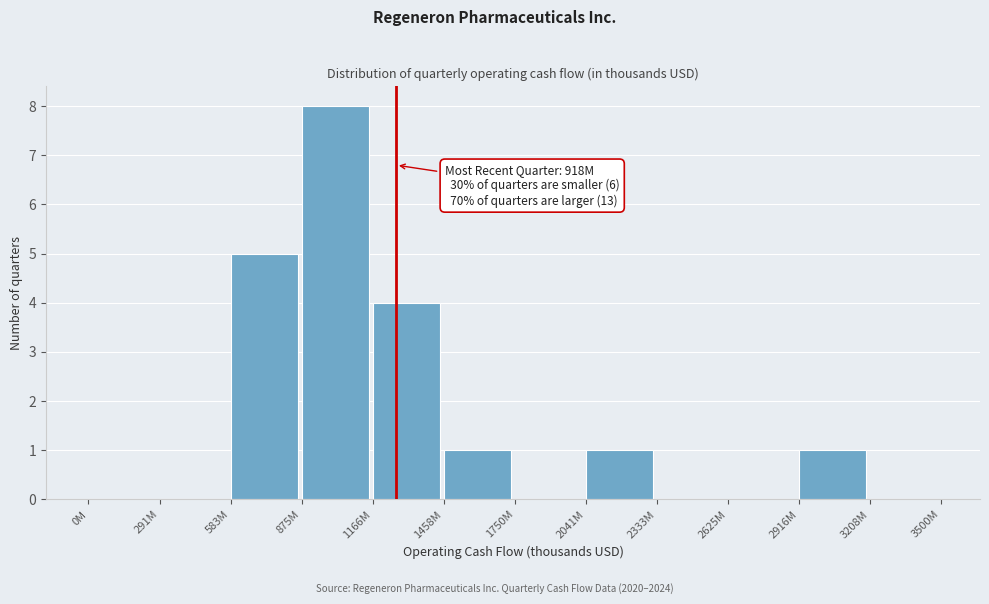

Reading right to left, transcribe all the data shown in this chart.

3208M=0	2916M=1	2625M=0	2333M=0	2041M=1	1750M=0	1458M=1	1166M=4	875M=8	583M=5	291M=0	0M=0